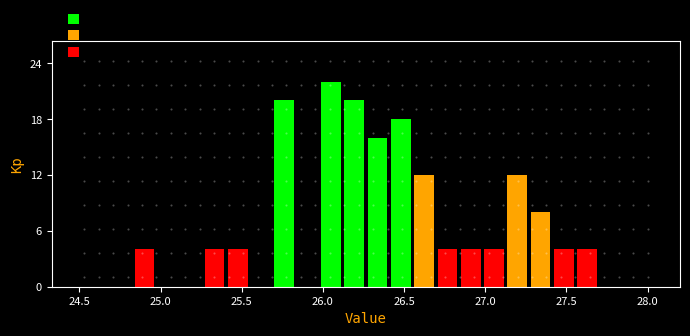

Read against the x-axis, roughly where is the centre of the tallest bar?

26.05